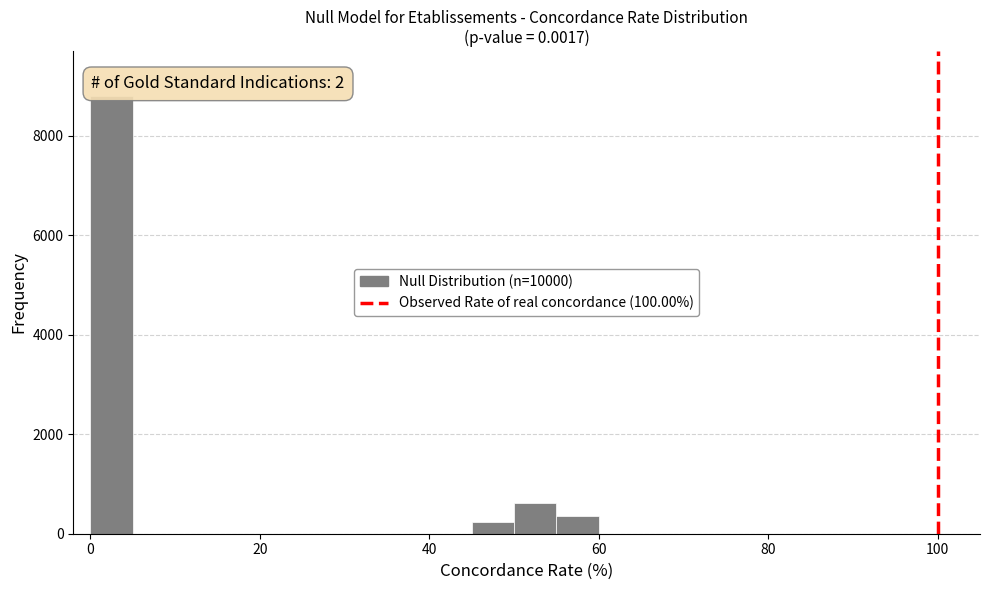

Around what value on the x-axis is the tallest bar? Give the approximate position of its centre, as read against the axis.

2